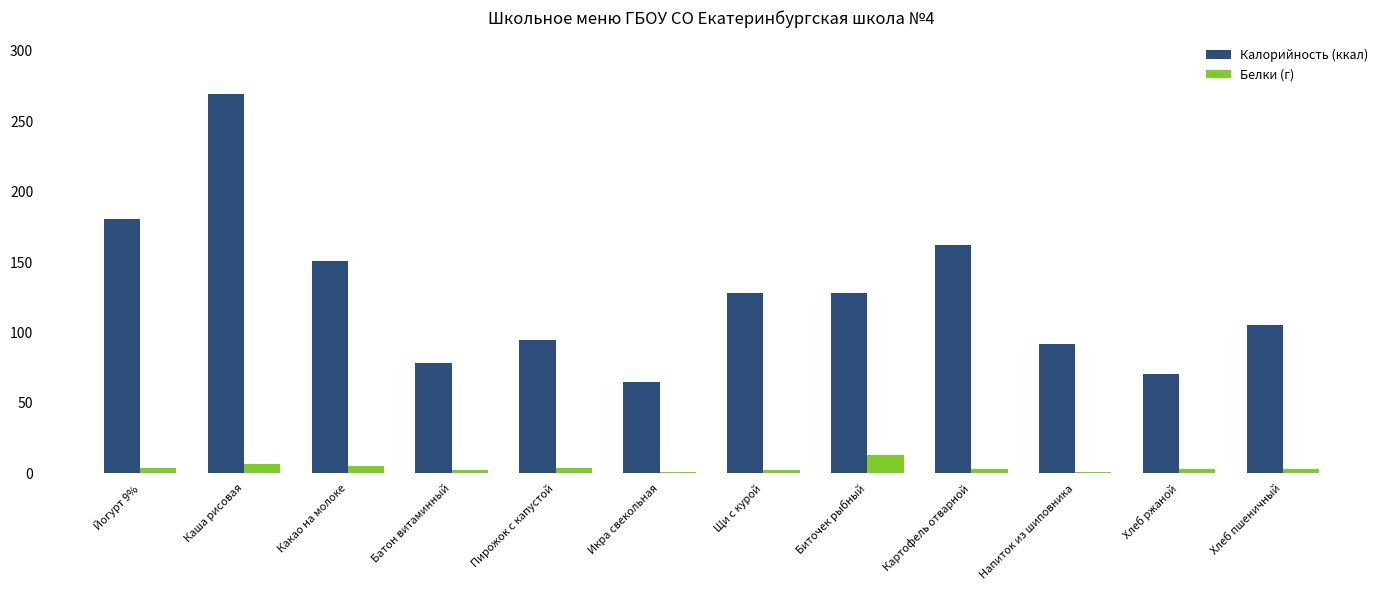

What are all the series names shown in the legend?

Калорийность (ккал), Белки (г)